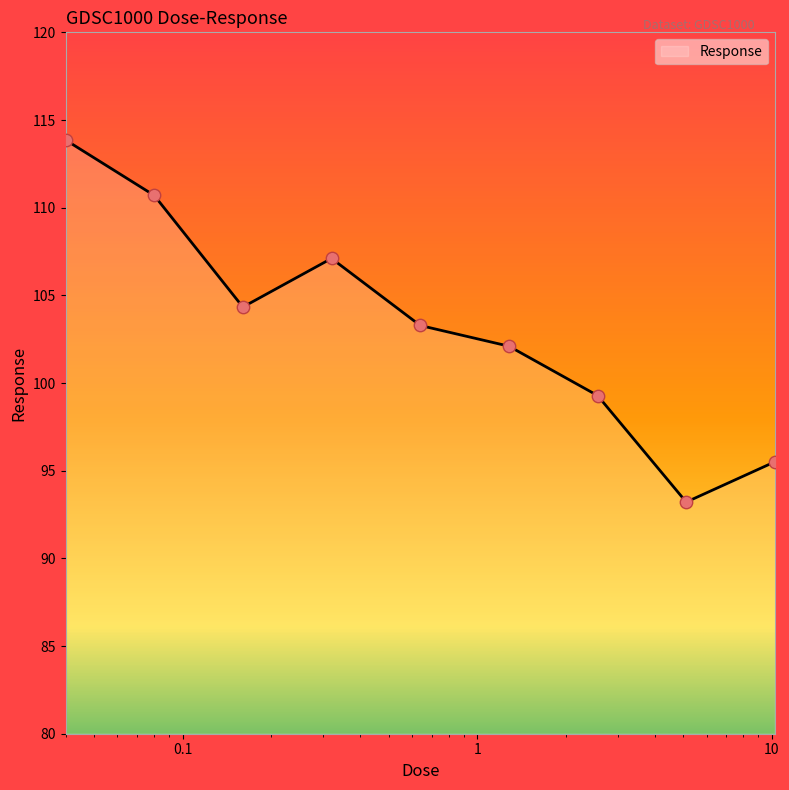

What is the greatest value displayed?

113.9